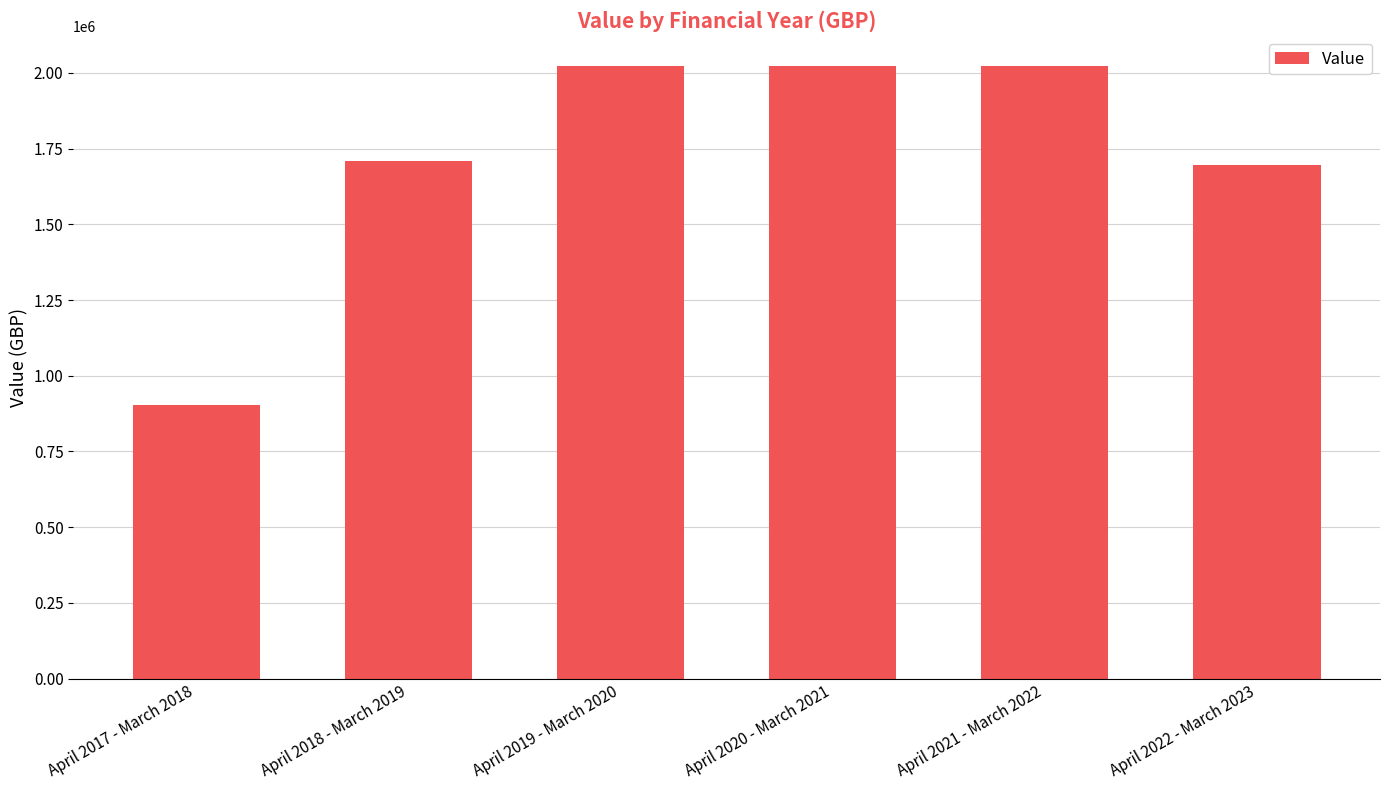

Is it true that the value at April 2019 - March 2020 is 2021797?

True